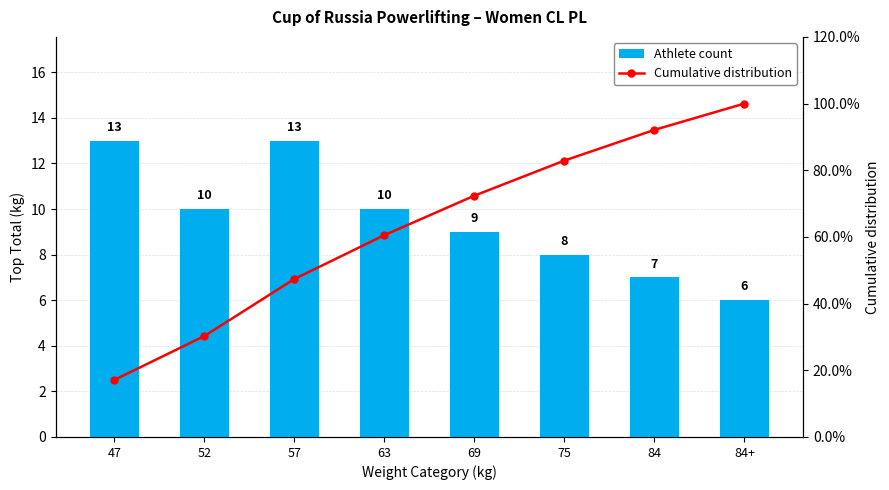

What is the label of the 3rd bar from the right?

75